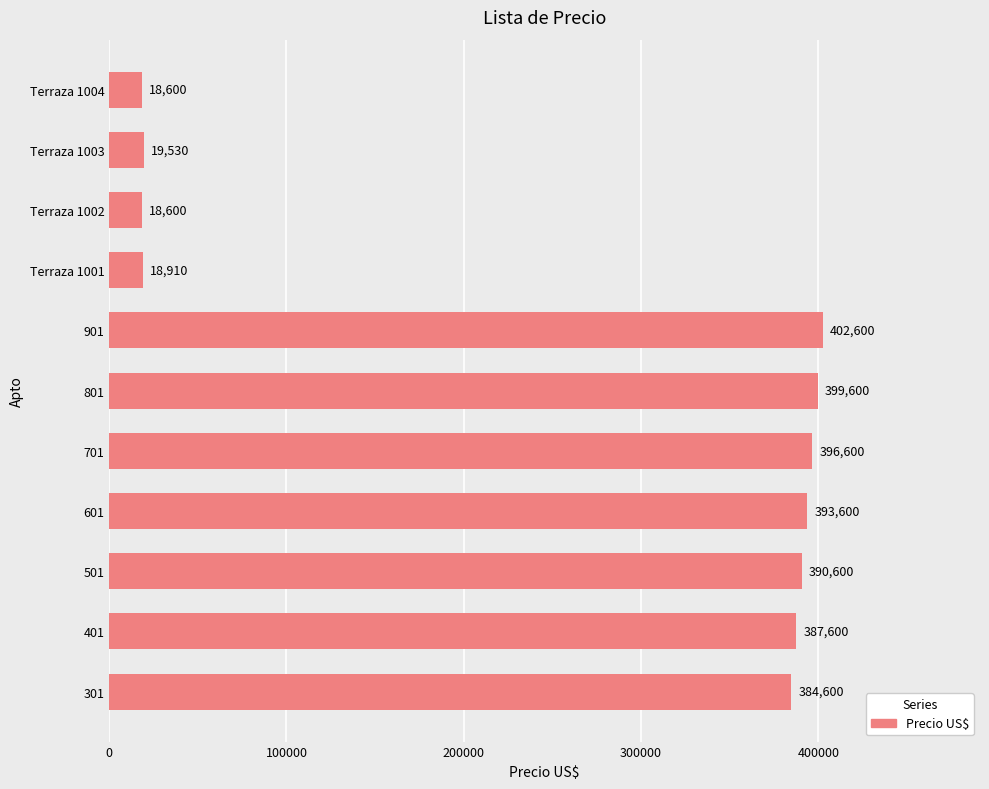

Are the bars horizontal?

Yes